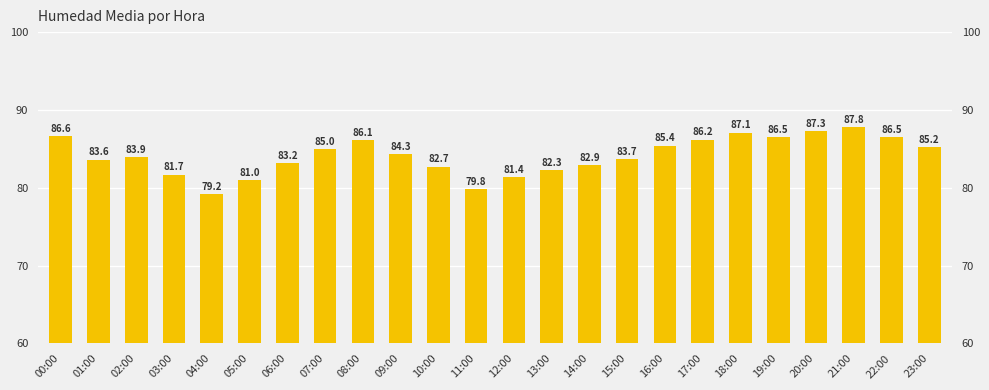

What is the greatest value displayed?

87.8